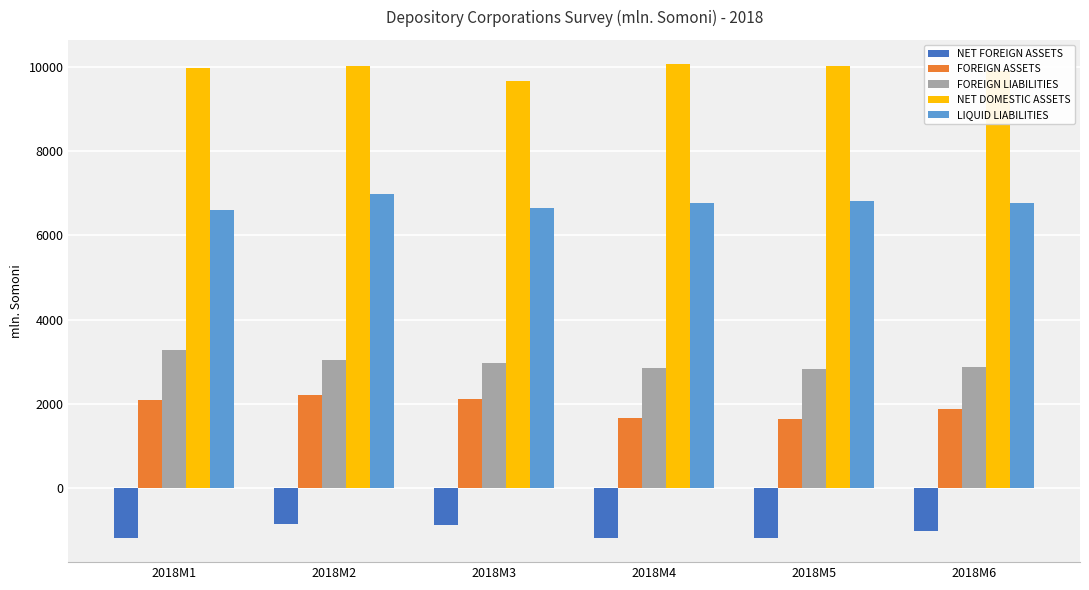

Which series has the widest spread of values?

FOREIGN ASSETS